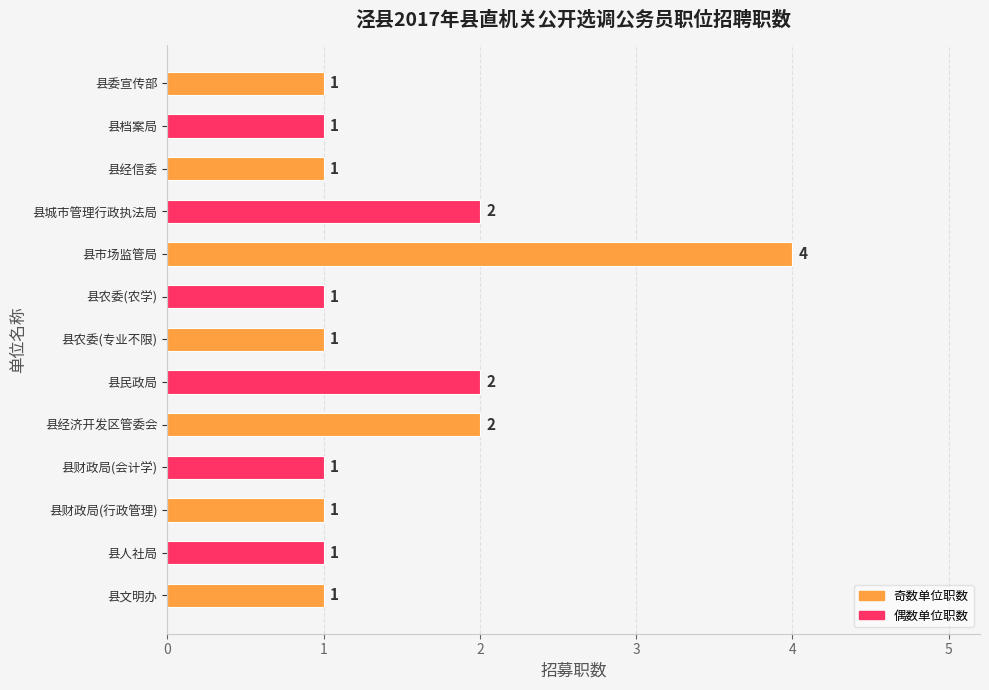

How many values are between 1 and 2?

12